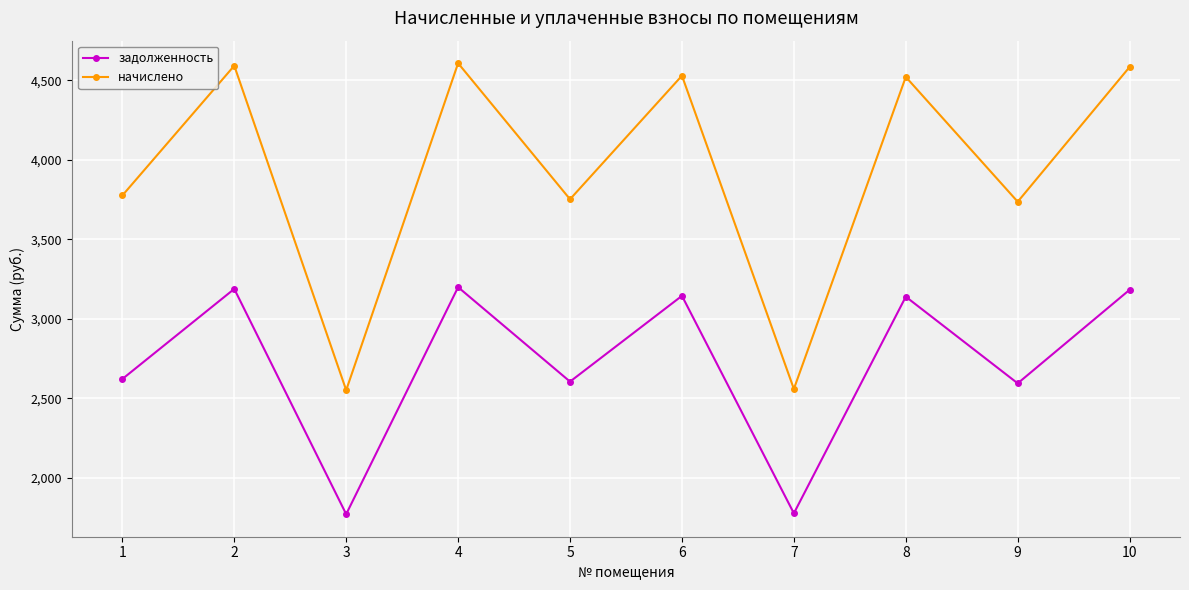

How many lines are shown in the chart?

2